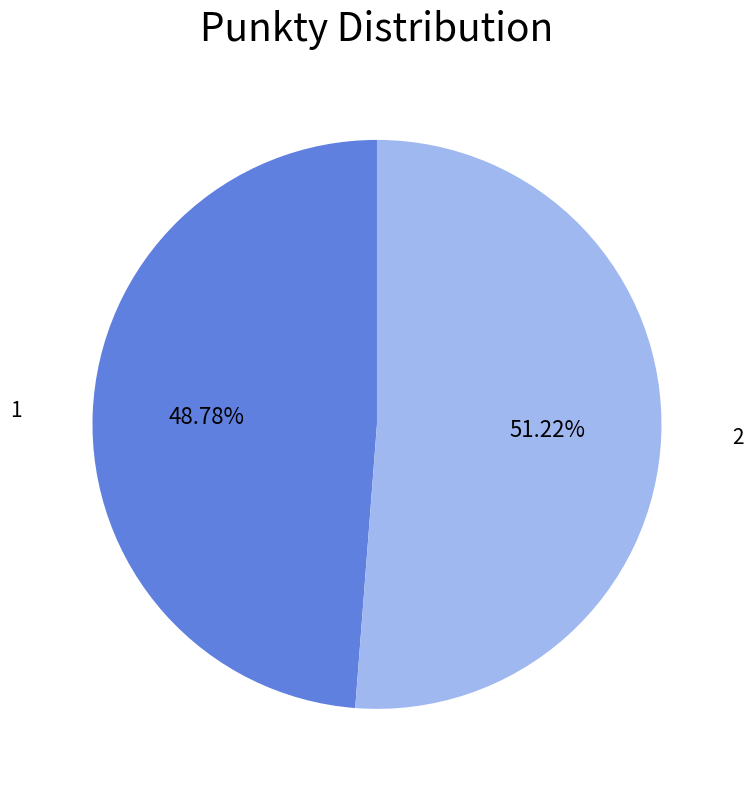

To the nearest percent, what is the difference between the 1 and 2 slice percentages?

2%